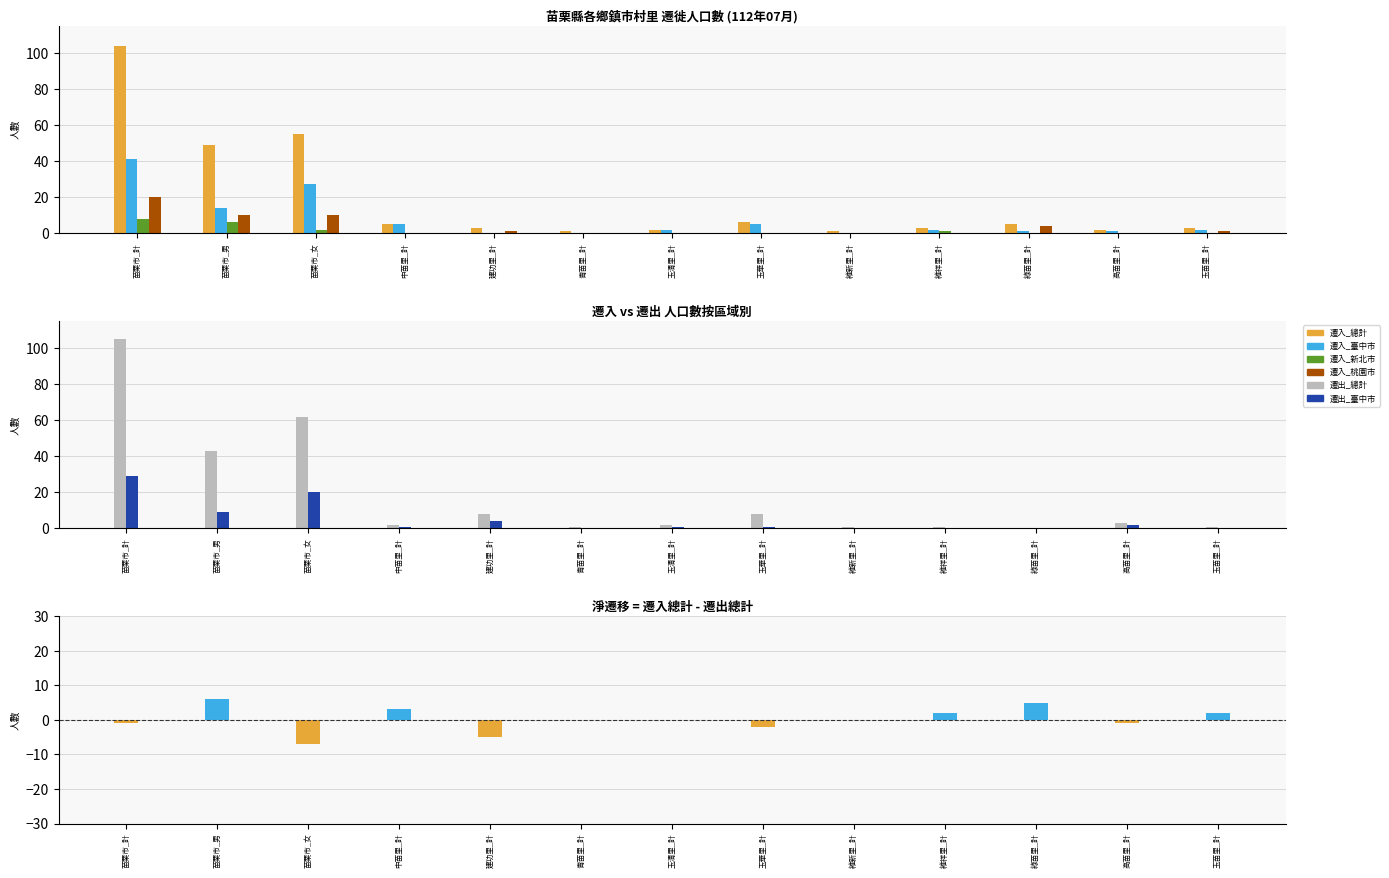

What is the difference between the 遷出人數_總計 values at 玉苗里_計 and 建功里_計?

7